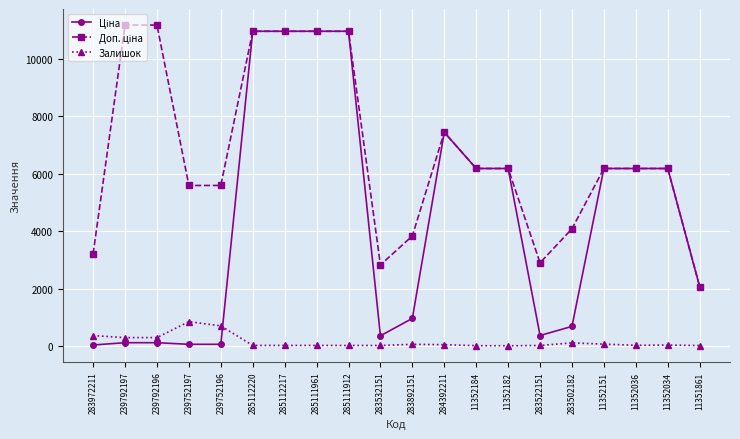

What is the label of the 8th point from the left?

285111961